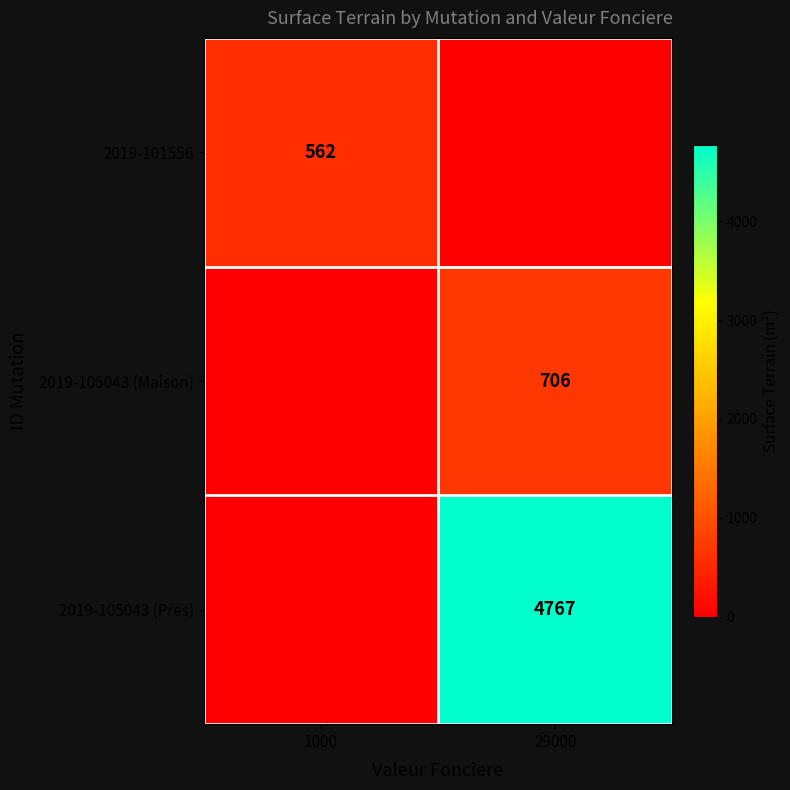

Is it true that 2019-105043 (Maison) equals 706 at 29000?

True